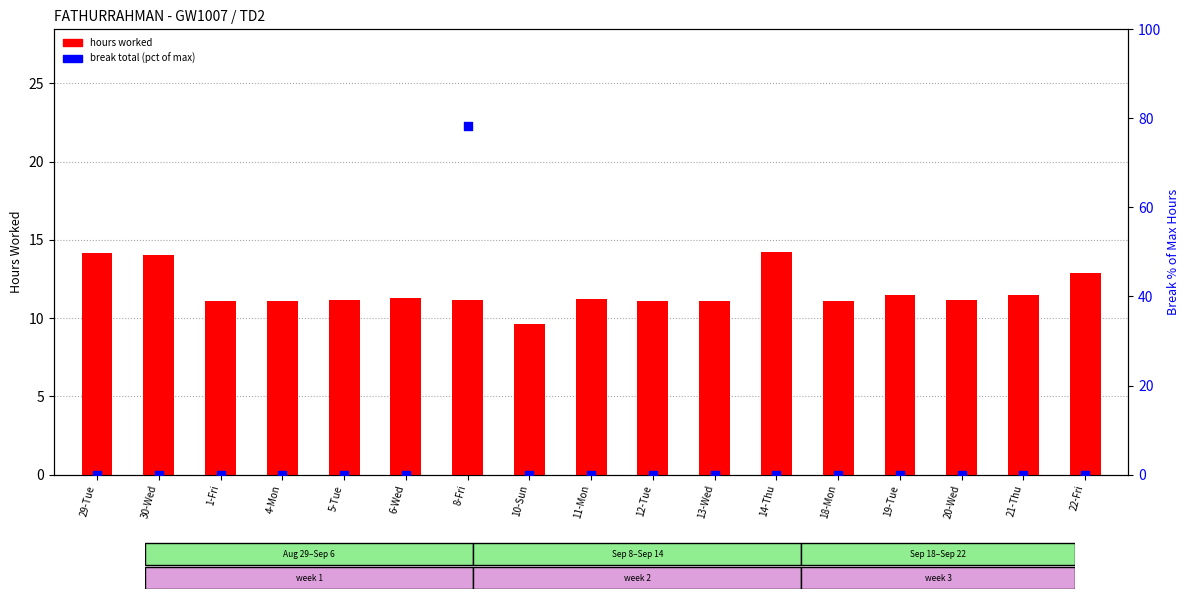

Which series has the widest spread of Y values?

break total (pct)